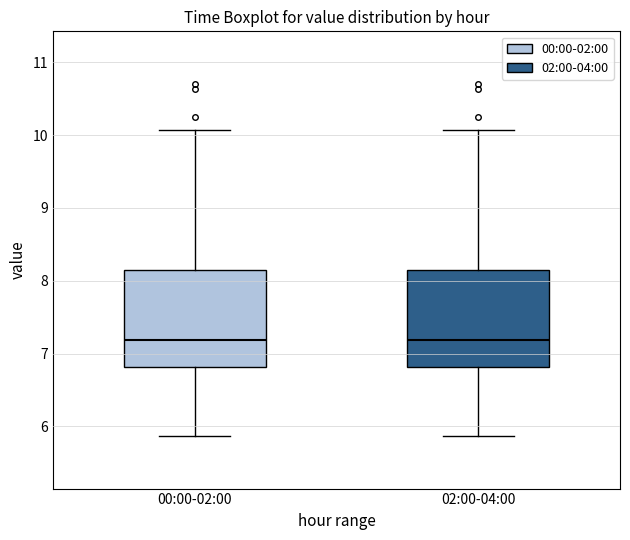

Reading left to right, transcribe this box plot: for each box, give where its median line is, the range the box spans, and where its two whiskers end, as read against the y-axis. The values are not printed on the chart, so give them approximately, as read against the axis.

00:00-02:00: median 7.2, box 6.8 to 8.1, whiskers 5.9 to 10.1
02:00-04:00: median 7.2, box 6.8 to 8.1, whiskers 5.9 to 10.1